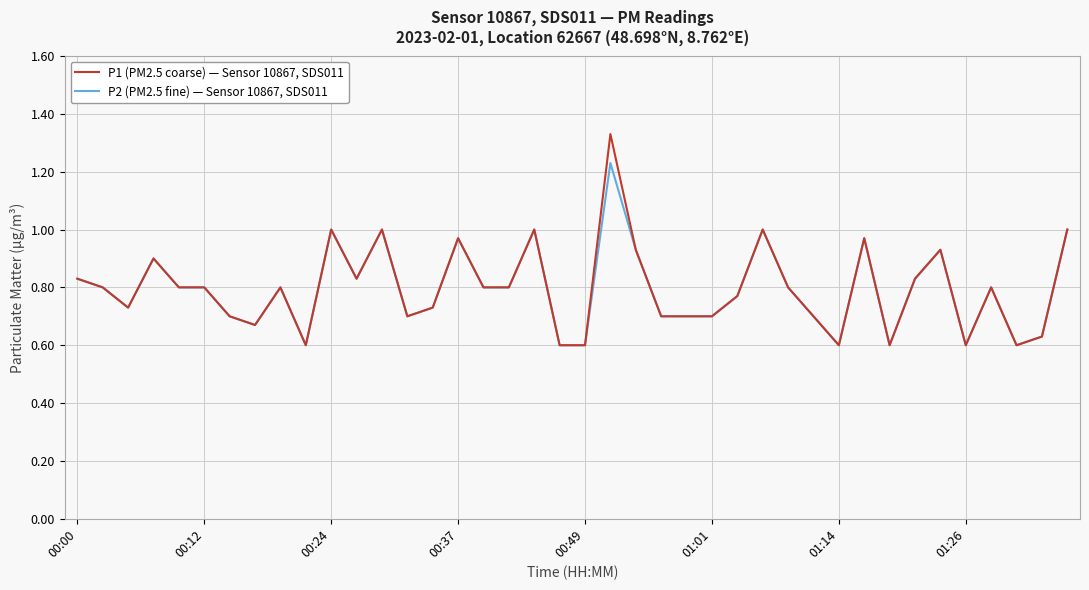

Which series has the widest spread of values?

P1 (PM2.5 coarse) — Sensor 10867, SDS011